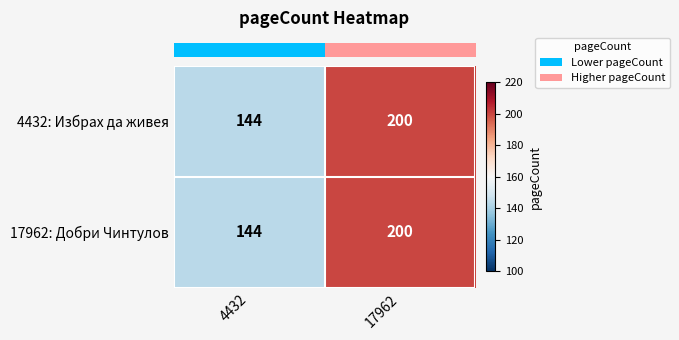

What is the approximate value of 4432: Избрах да живея at 17962, to the nearest 10?

200